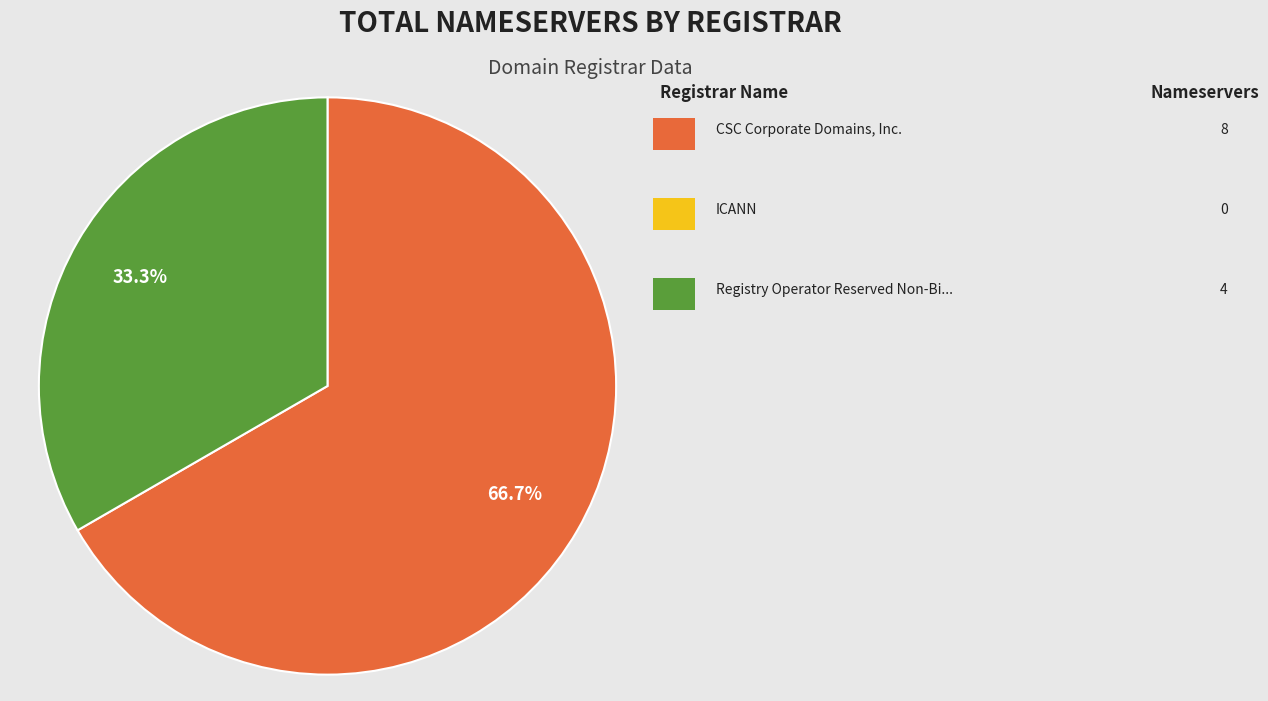

Does any single category account for the majority?

Yes